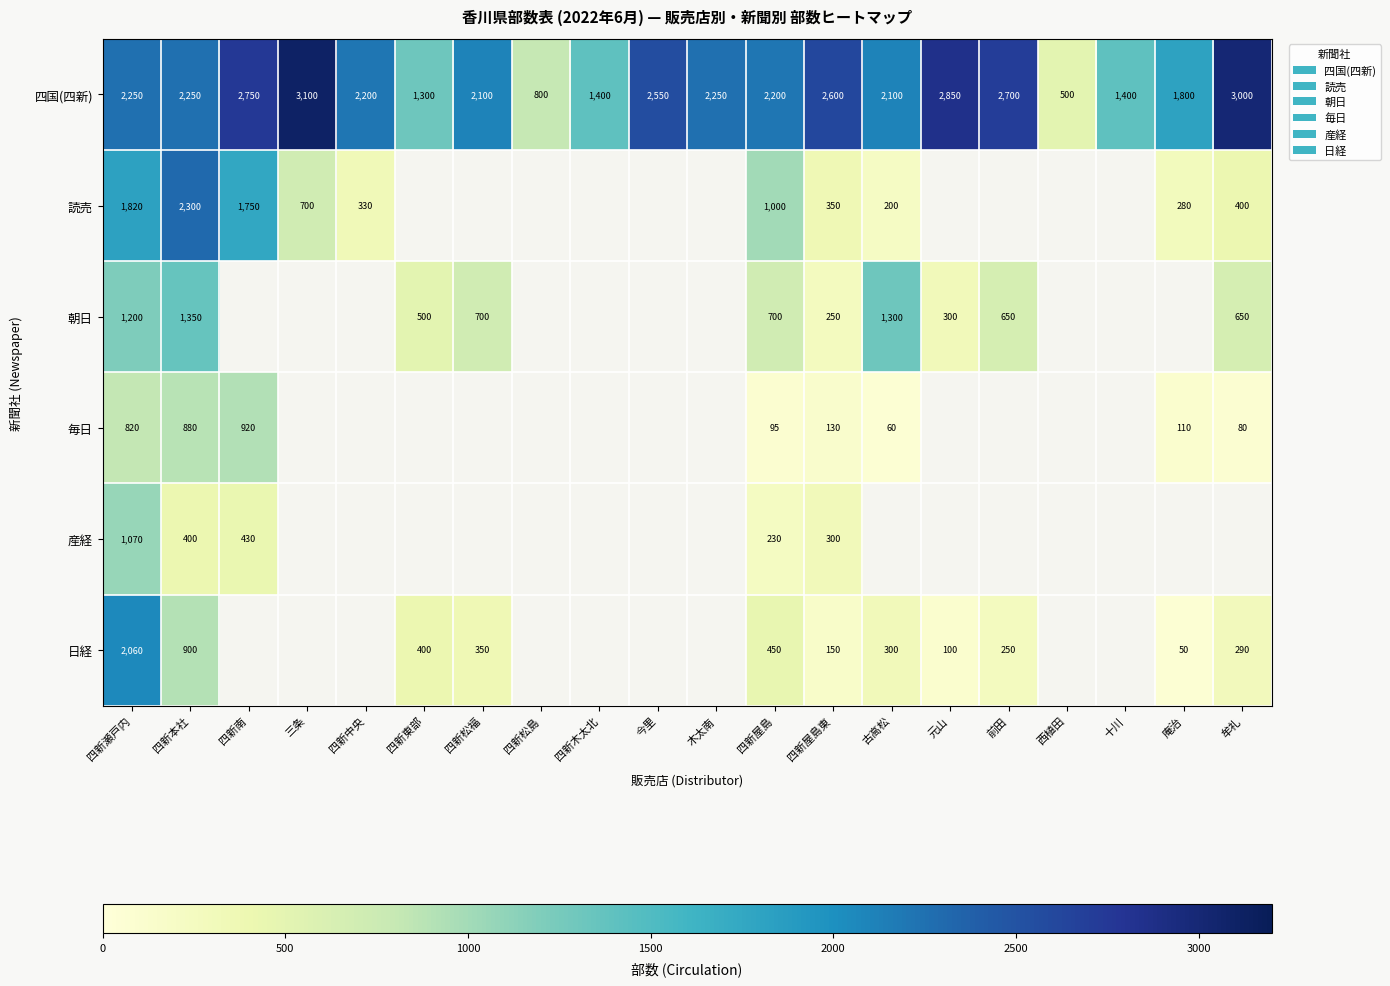

What is the minimum value for 四国(四新)?

500